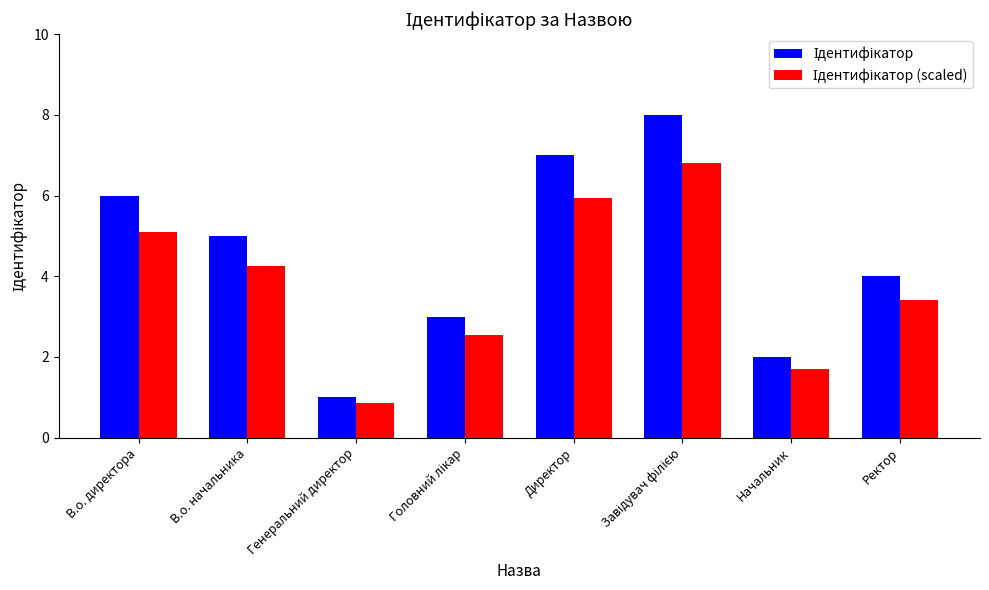

Are the bars horizontal?

No